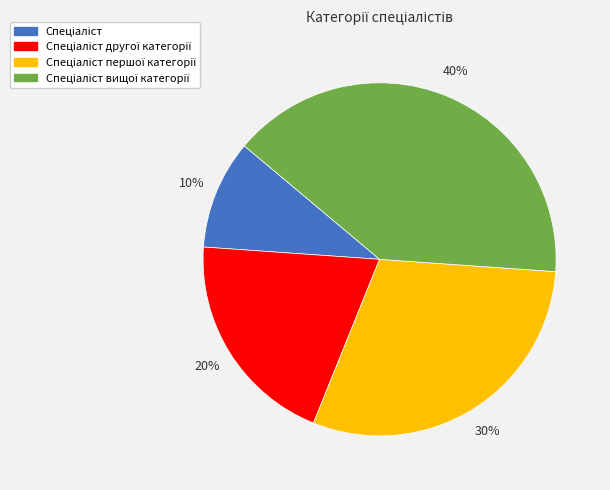

To the nearest percent, what is the average slice percentage?

25%